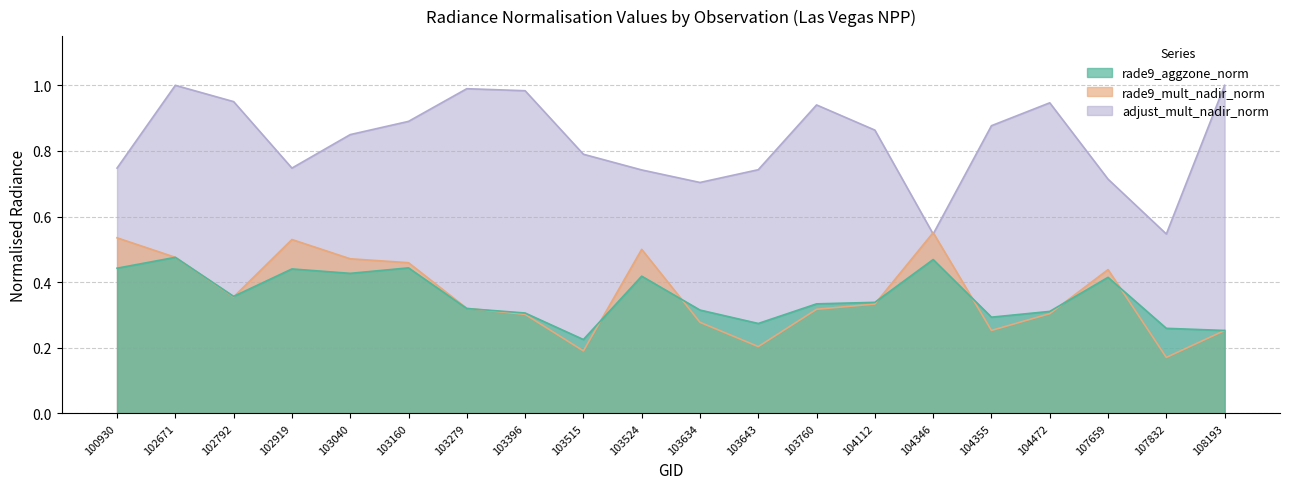

How many lines are shown in the chart?

3